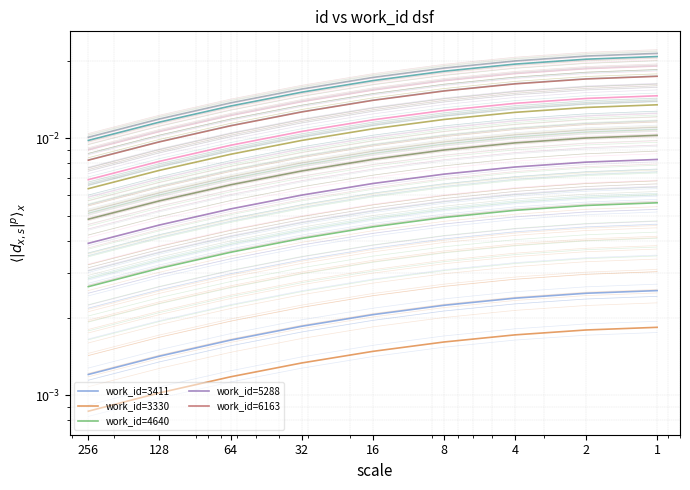

True or false: work_id=5288 and work_id=6163 cross at least once.

False